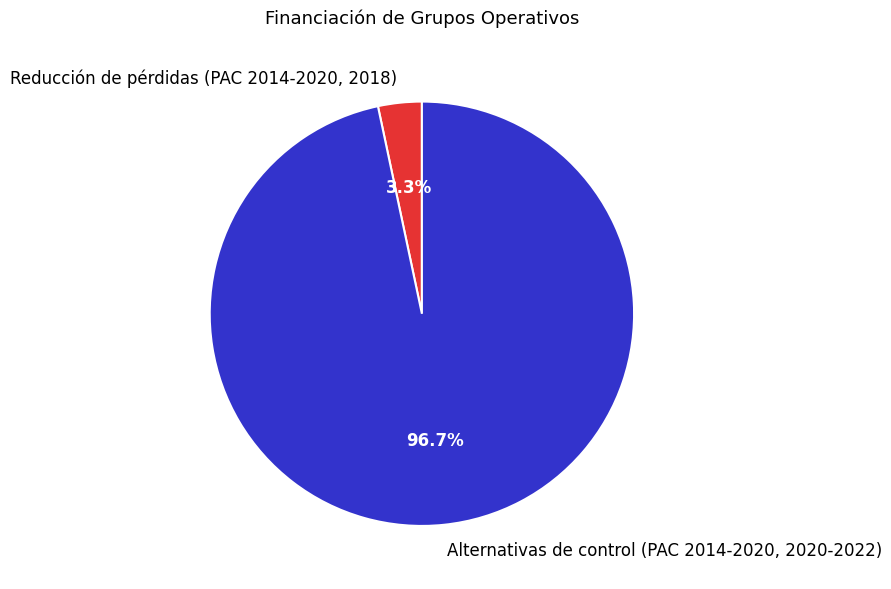

To the nearest percent, what percentage of the pie is Alternativas de control (PAC 2014-2020, 2020-2022)?

97%